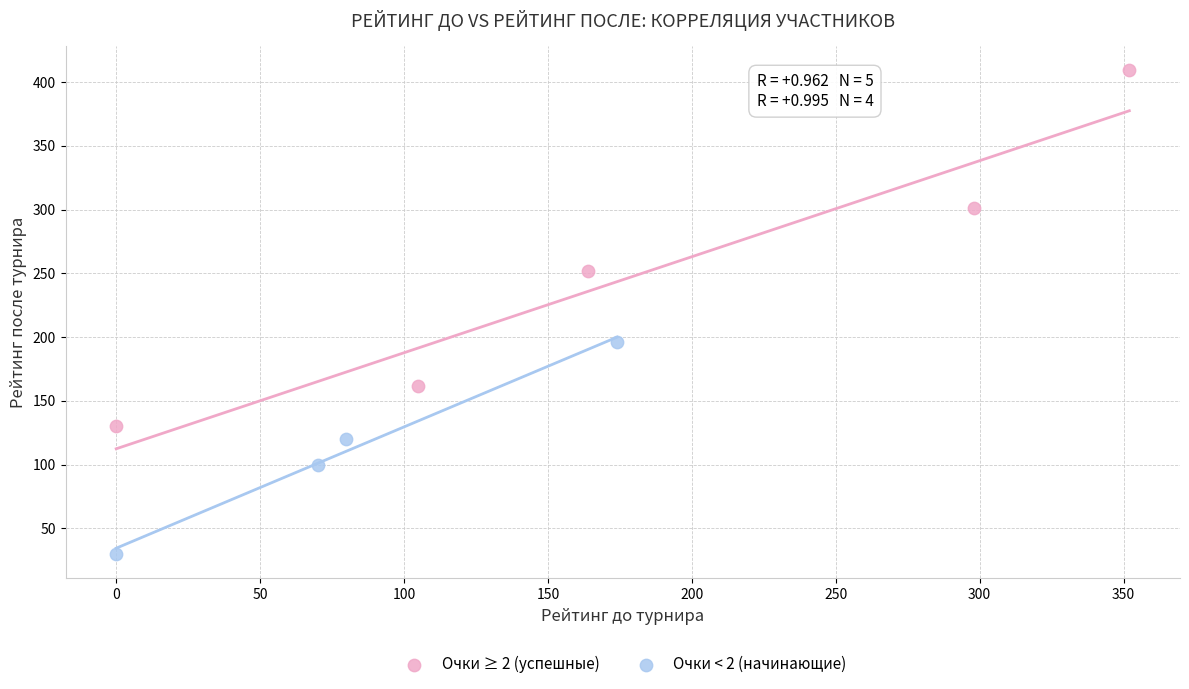

Which series contains the highest Y value?

Очки ≥ 2 (успешные)